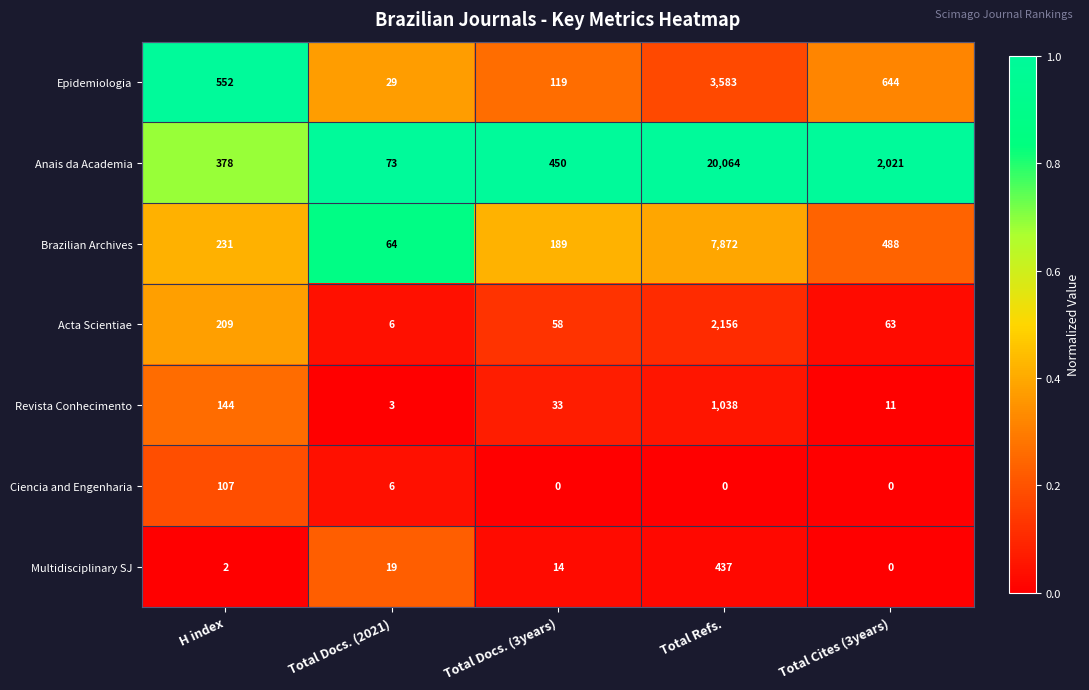

At which label does Acta Scientiae reach its minimum?

Total Docs. (2021)